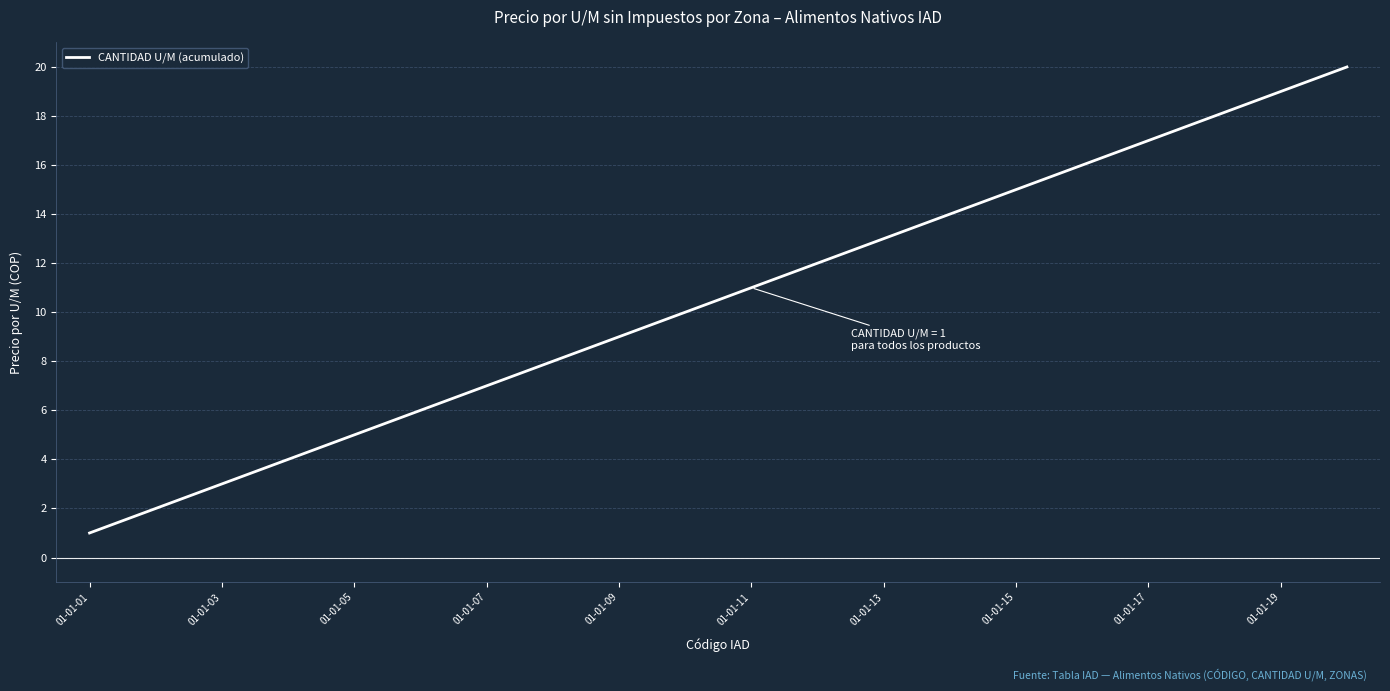

Is this an area chart (filled region under the line)?

No